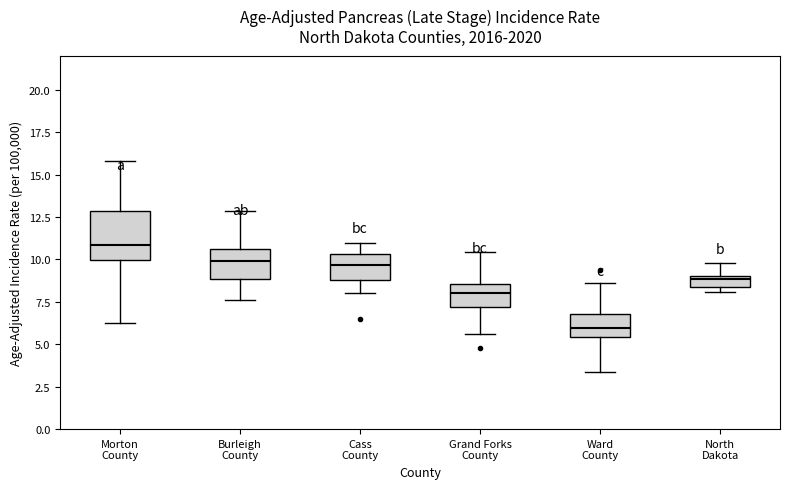

Which box has the highest median line?

Morton County